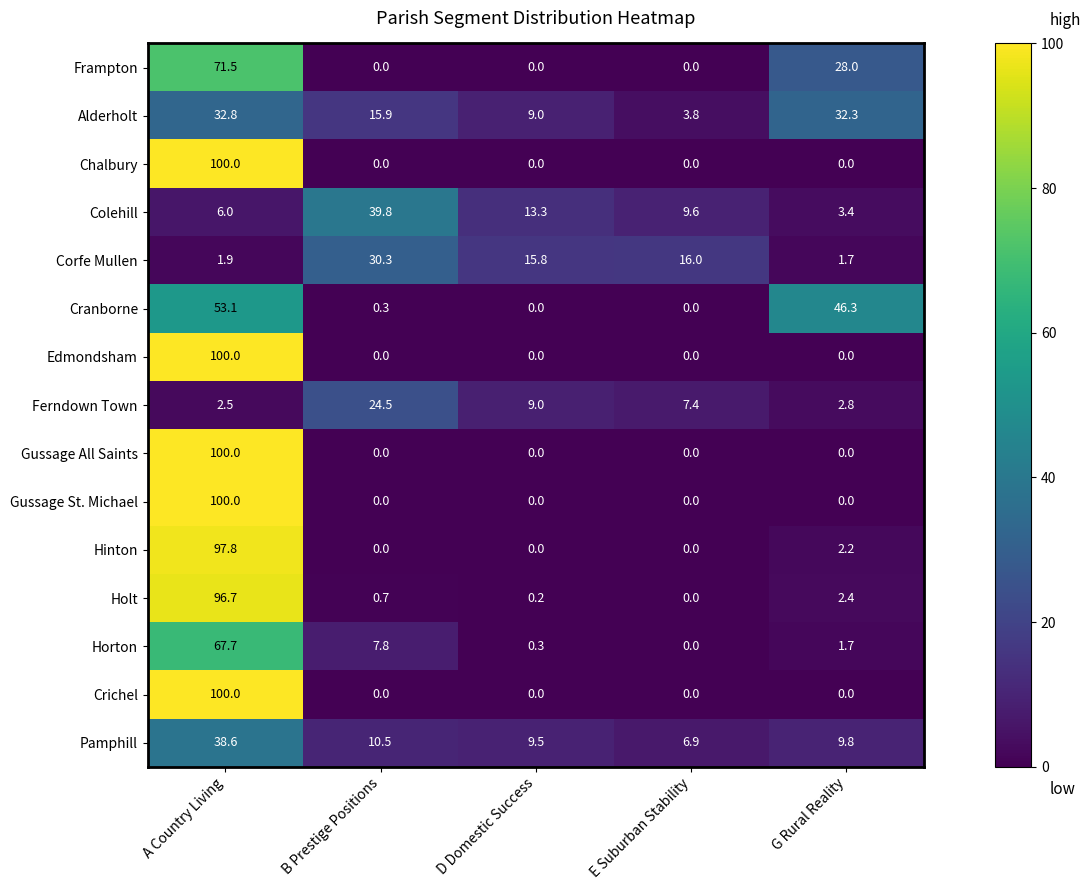

Read the Holt value at G Rural Reality.

2.4